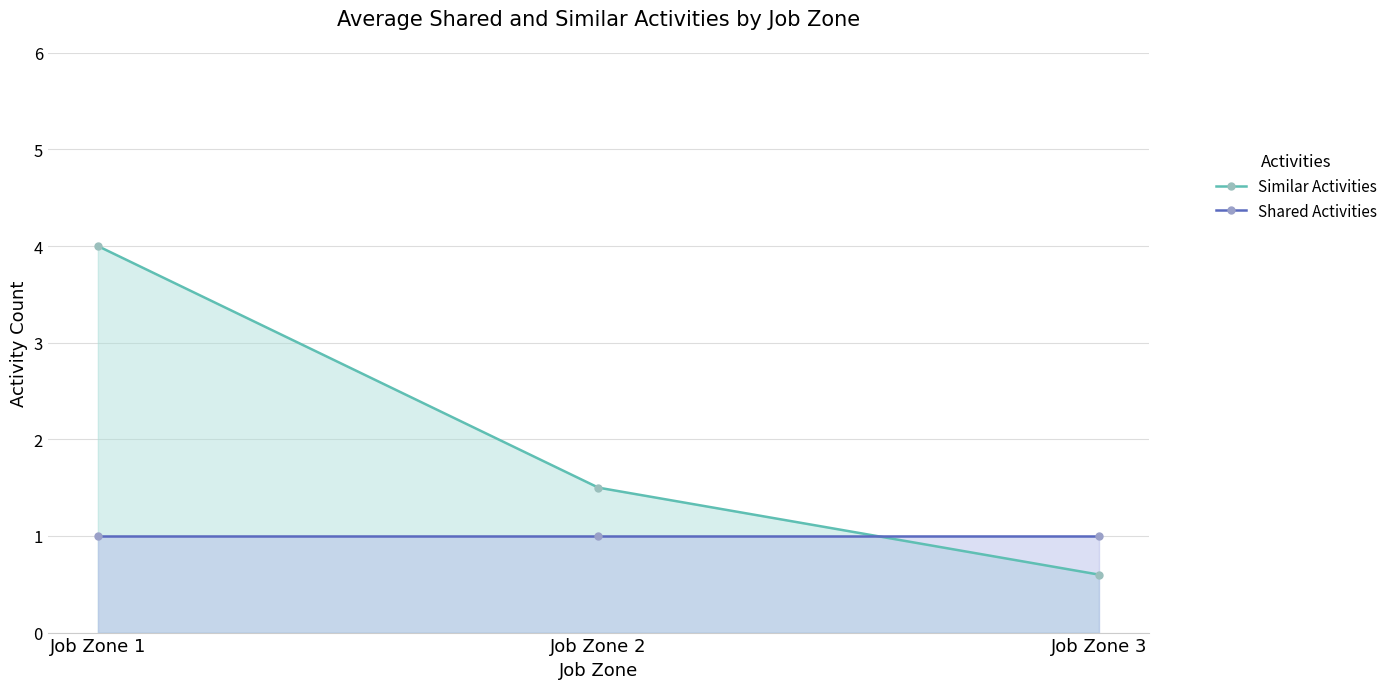

Is the value of Similar Activities at Job Zone 3 greater than the value of Shared Activities at Job Zone 3?

No